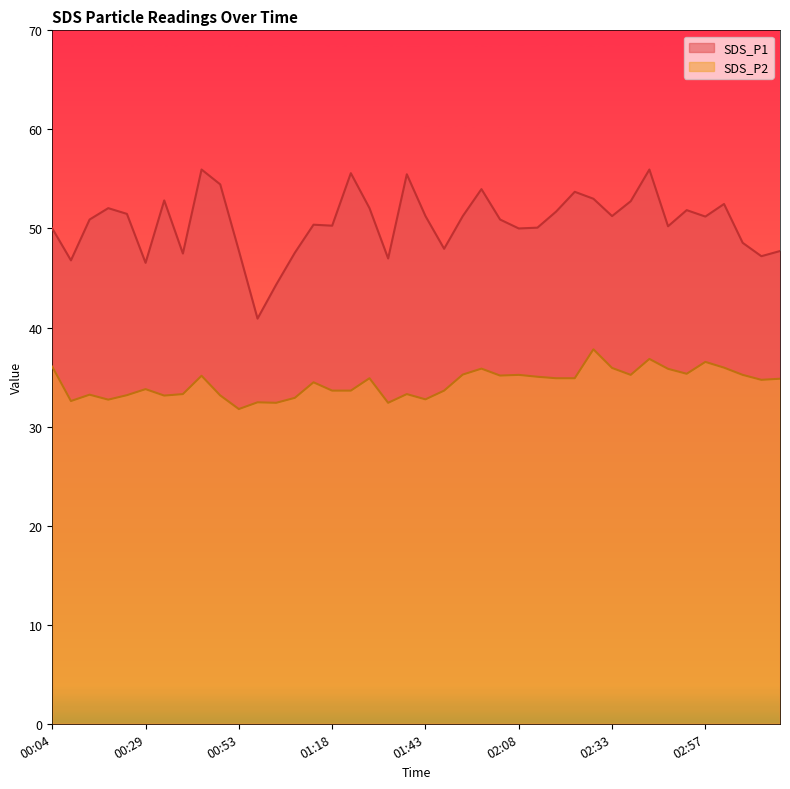

What are all the series names shown in the legend?

SDS_P1, SDS_P2